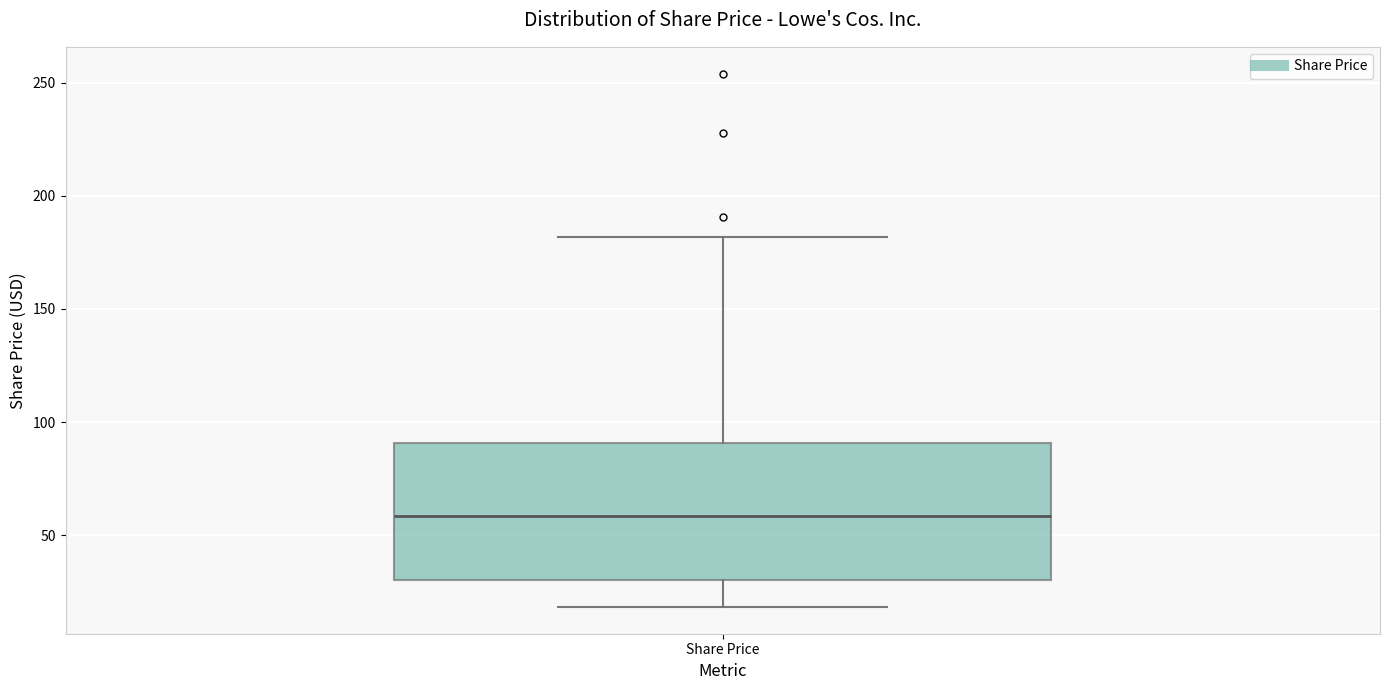

Transcribe this box plot: give where the median line is, the range the box spans, and where the two whiskers end, as read against the y-axis. The values are not printed on the chart, so give them approximately, as read against the axis.

median 60, box 30 to 90, whiskers 20 to 180